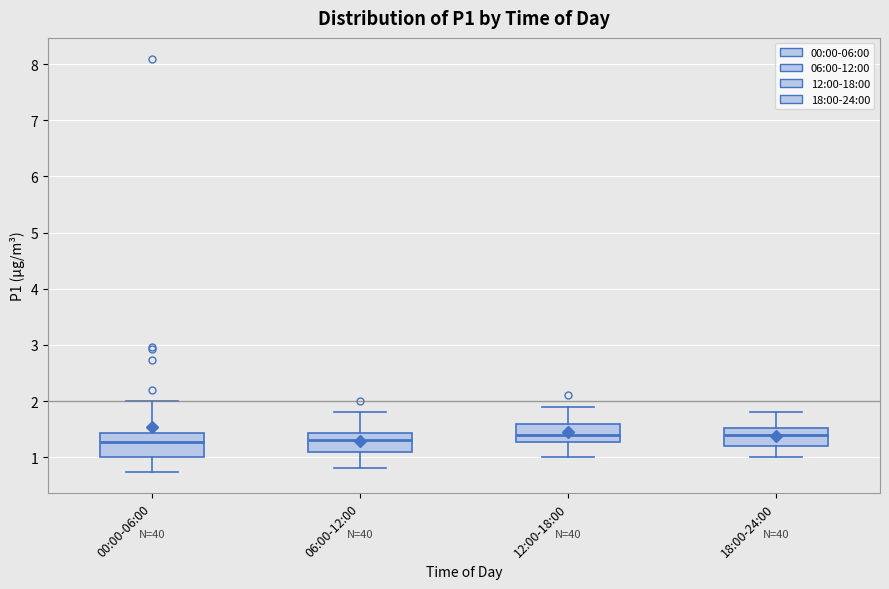

Reading left to right, read every box against the y-axis: the position of its median line, the range the box covers, and the ends of its whiskers. The values are not printed on the chart, so give them approximately, as read against the axis.

00:00-06:00: median 1.3, box 1.0 to 1.4, whiskers 0.7 to 2.0
06:00-12:00: median 1.3, box 1.1 to 1.4, whiskers 0.8 to 1.8
12:00-18:00: median 1.4, box 1.3 to 1.6, whiskers 1.0 to 1.9
18:00-24:00: median 1.4, box 1.2 to 1.5, whiskers 1.0 to 1.8